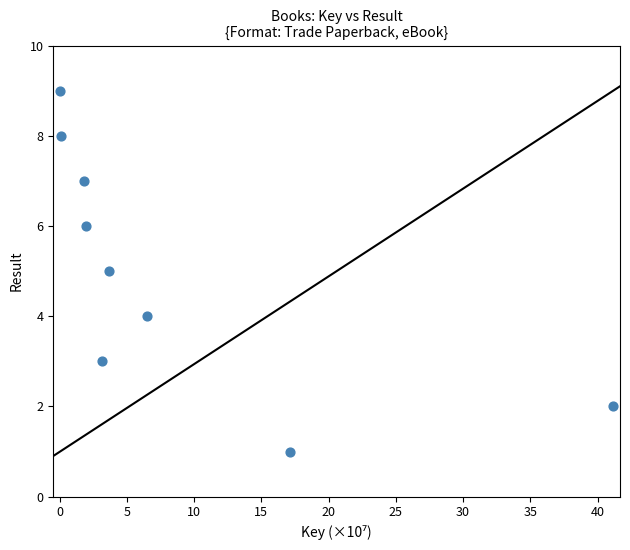

What is the range of Y values (max minus min)?

8